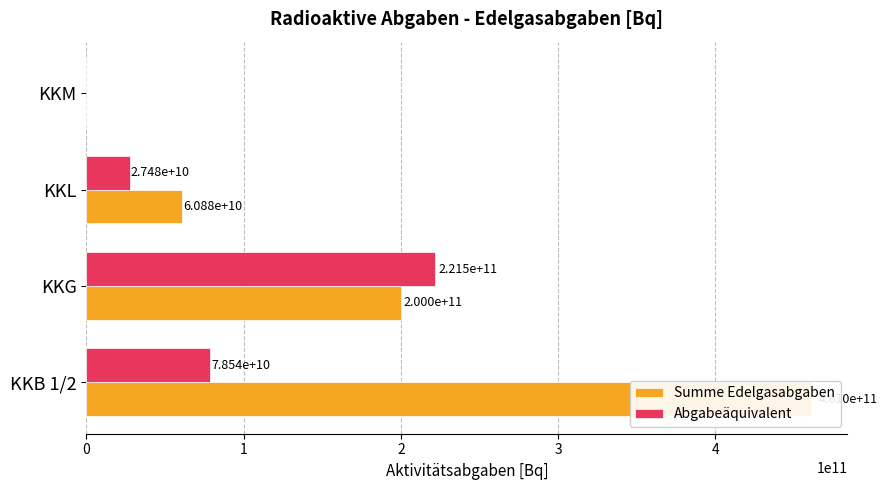

Is it true that Summe Edelgasabgaben equals 85654982674.6 at KKL?

False